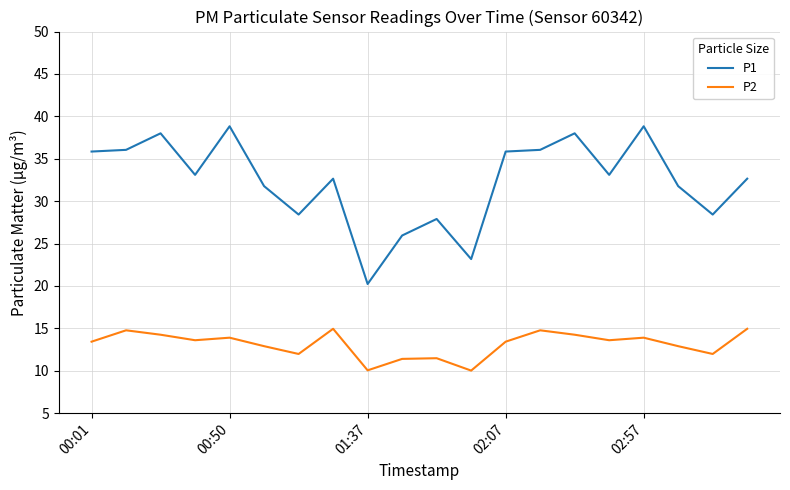

Count the number of categories in the chart.

20